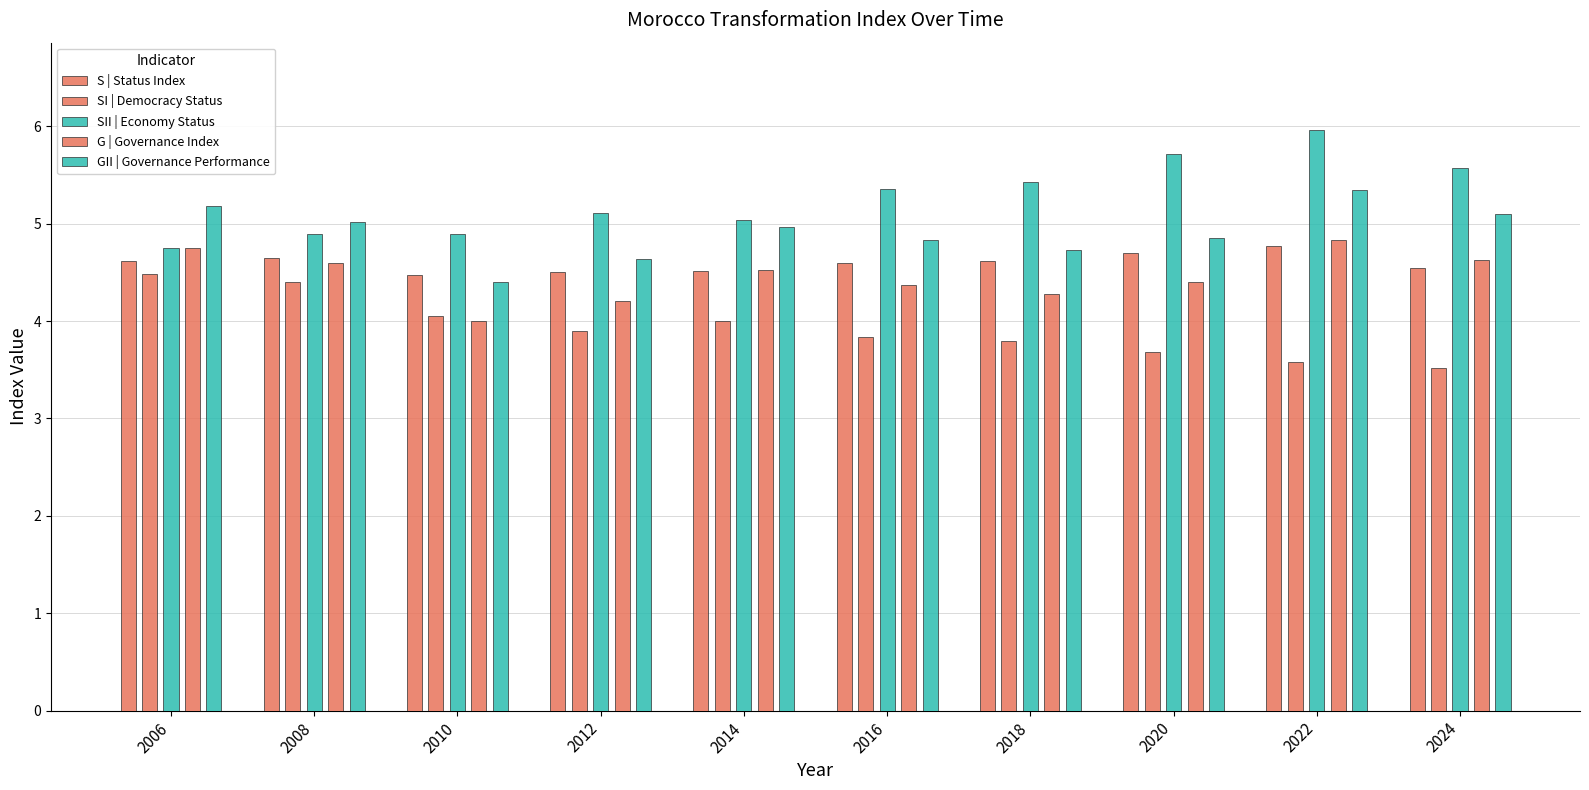

What is the difference between the maximum and minimum values in the SI | Democracy Status series?

1.0